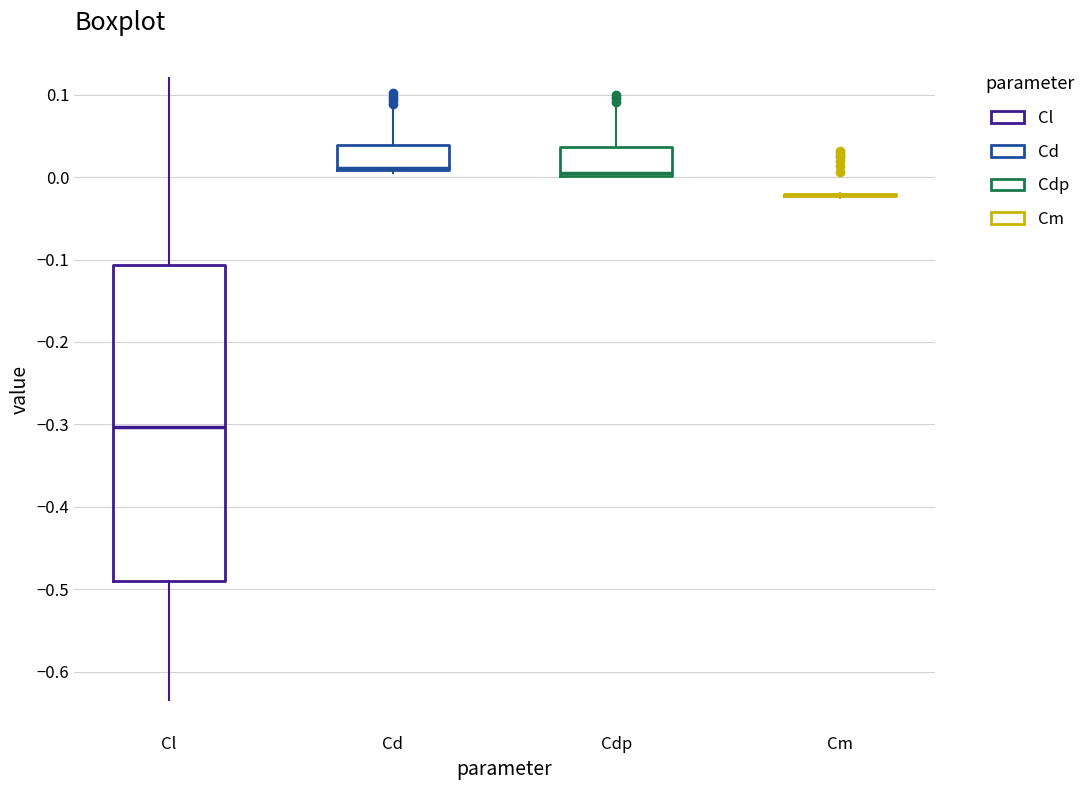

Reading left to right, read every box against the y-axis: the position of its median line, the range the box covers, and the ends of its whiskers. The values are not printed on the chart, so give them approximately, as read against the axis.

Cl: median -0.30, box -0.49 to -0.11, whiskers -0.63 to 0.12
Cd: median 0.01 (just above the box's lower edge), box 0.01 to 0.04, whiskers 0.01 to 0.08
Cdp: median 0.01, box 0.00 to 0.04, whiskers 0.00 to 0.09
Cm: box collapsed to a line at -0.02, whiskers -0.03 to -0.02